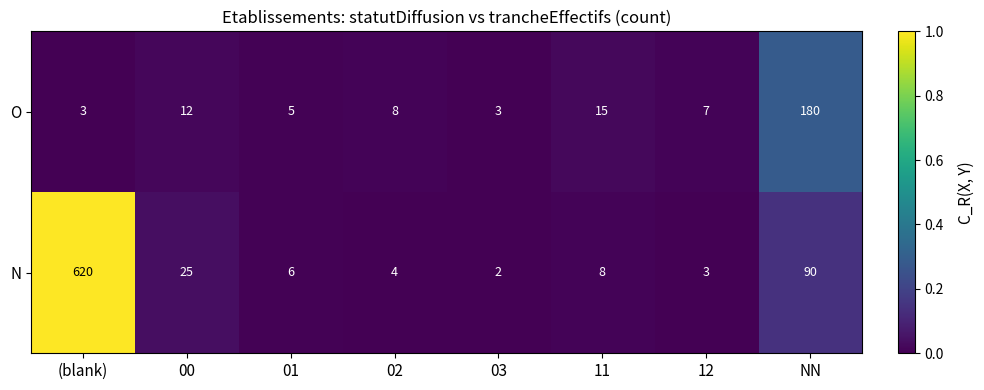

Reading left to right, list all the values displayed in this chart.

O: (blank)=3	00=12	01=5	02=8	03=3	11=15	12=7	NN=180
N: (blank)=620	00=25	01=6	02=4	03=2	11=8	12=3	NN=90